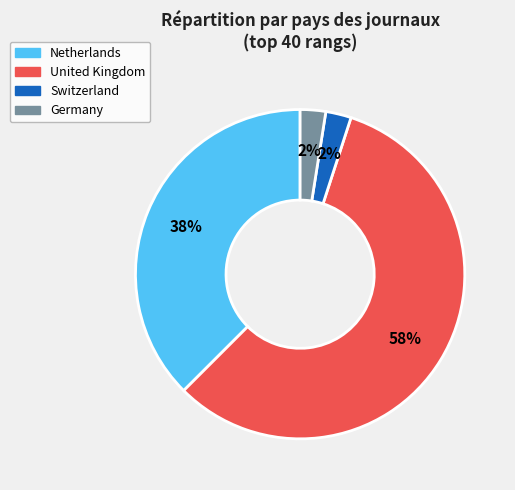

To the nearest percent, what is the average slice percentage?

25%